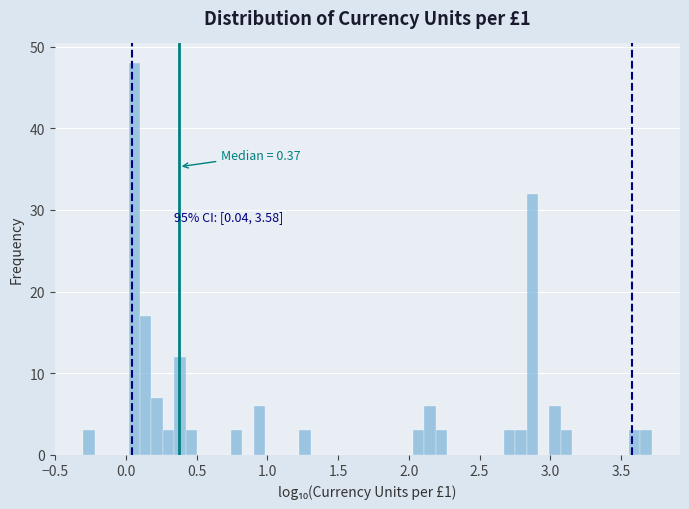

Around what value on the x-axis is the tallest bar? Give the approximate position of its centre, as read against the axis.

0.05